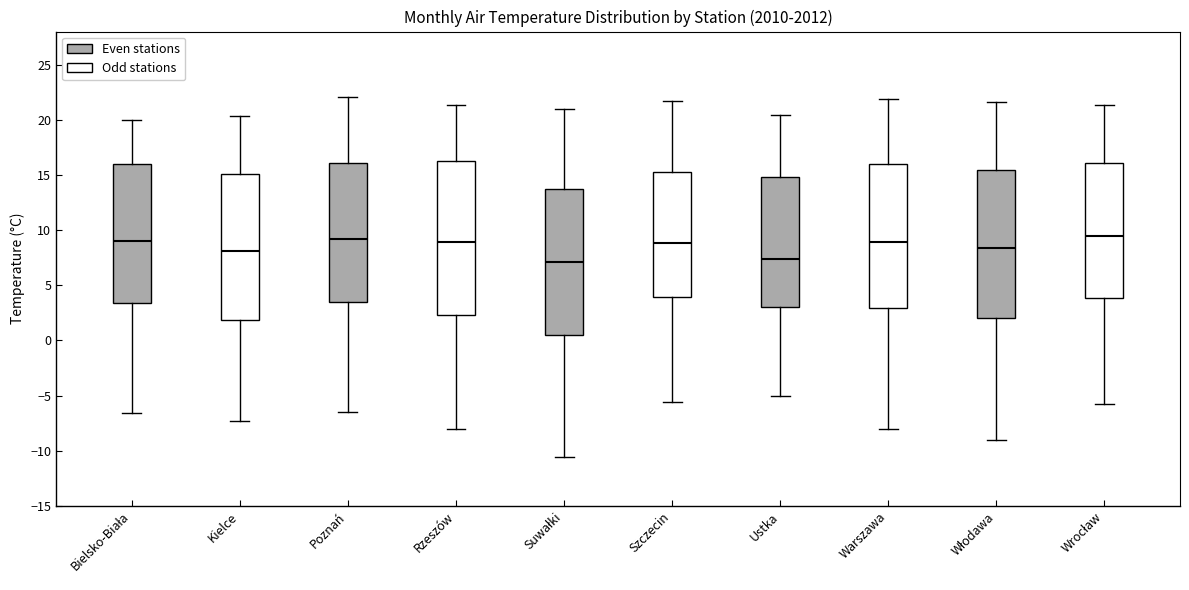

Reading left to right, transcribe this box plot: for each box, give where its median line is, the range the box spans, and where its two whiskers end, as read against the y-axis. The values are not printed on the chart, so give them approximately, as read against the axis.

Bielsko-Biała: median 9.0, box 3.5 to 16.0, whiskers -6.5 to 20.0
Kielce: median 8.0, box 2.0 to 15.0, whiskers -7.5 to 20.5
Poznań: median 9.0, box 3.5 to 16.0, whiskers -6.5 to 22.0
Rzeszów: median 9.0, box 2.5 to 16.0, whiskers -8.0 to 21.5
Suwałki: median 7.0, box 0.5 to 13.5, whiskers -10.5 to 21.0
Szczecin: median 9.0, box 4.0 to 15.5, whiskers -5.5 to 21.5
Ustka: median 7.5, box 3.0 to 15.0, whiskers -5.0 to 20.5
Warszawa: median 9.0, box 3.0 to 16.0, whiskers -8.0 to 22.0
Włodawa: median 8.5, box 2.0 to 15.5, whiskers -9.0 to 21.5
Wrocław: median 9.5, box 4.0 to 16.0, whiskers -6.0 to 21.5